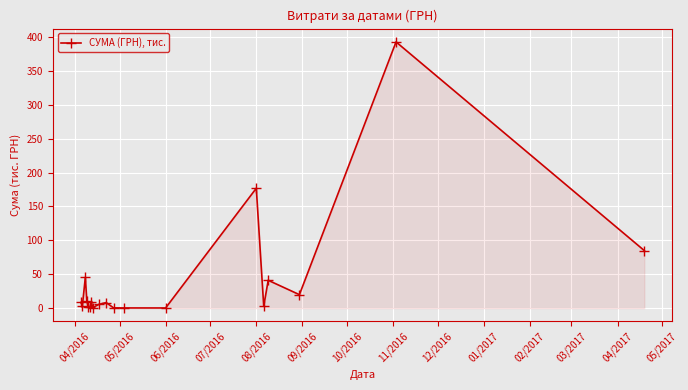

What is the value of the 14th point from the left?

176.8